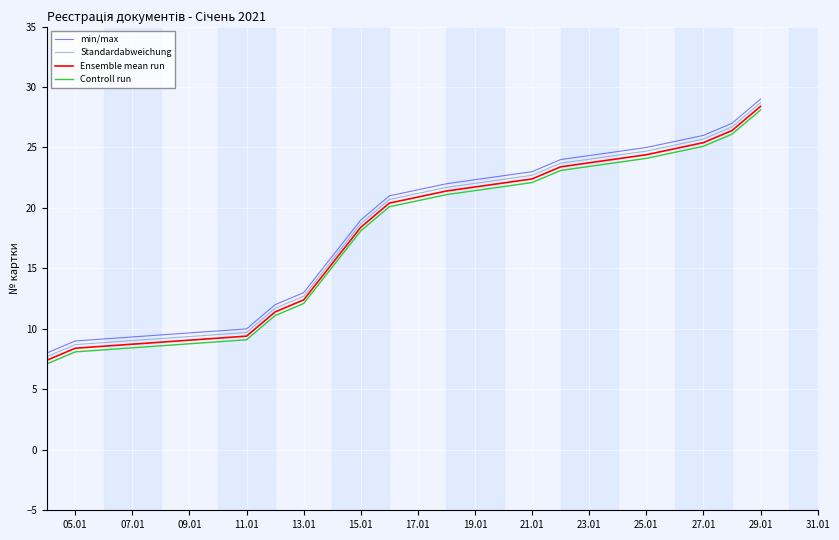

True or false: Ensemble mean run has more than 2 interior local peaks.

False